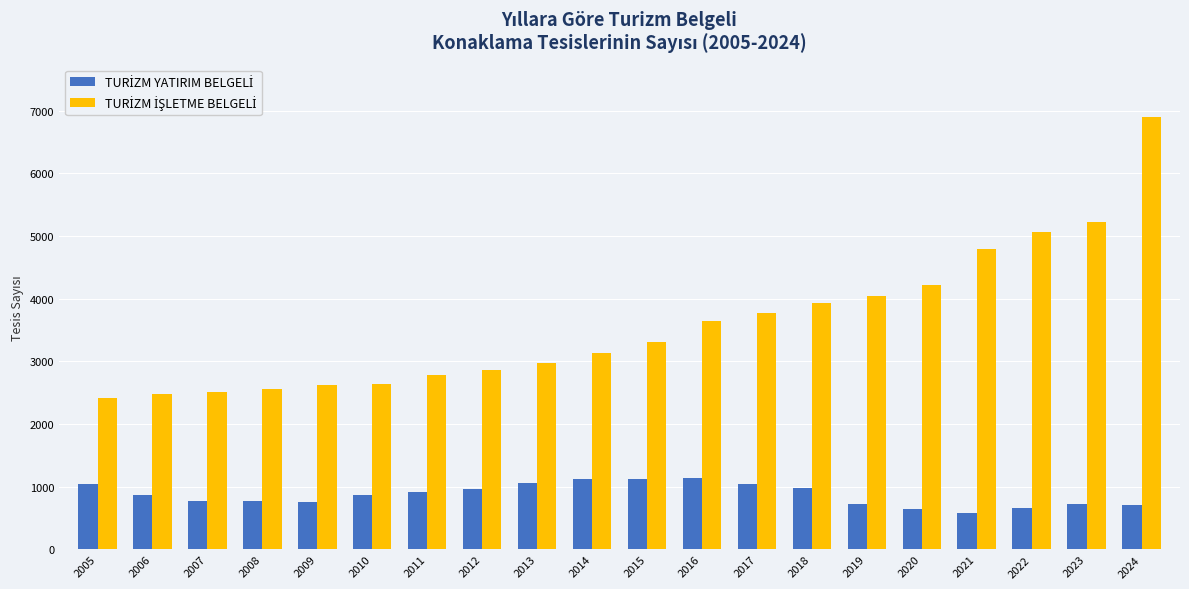

What is the spread (max minus min) of values at 2005?

1373